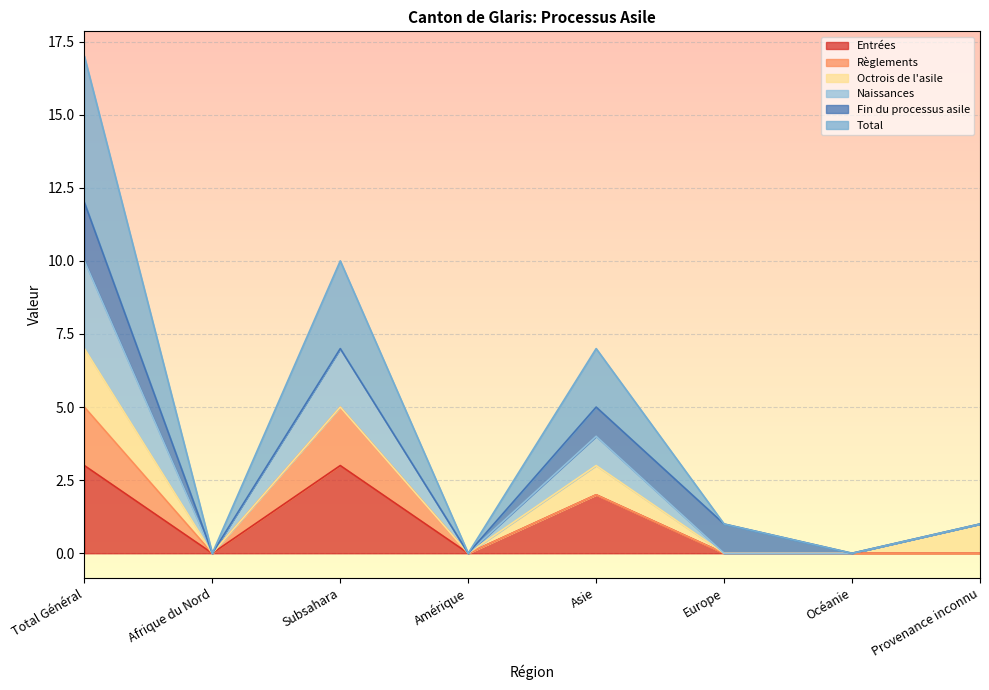

At which category does the chart reach its peak across all series?

Total Général